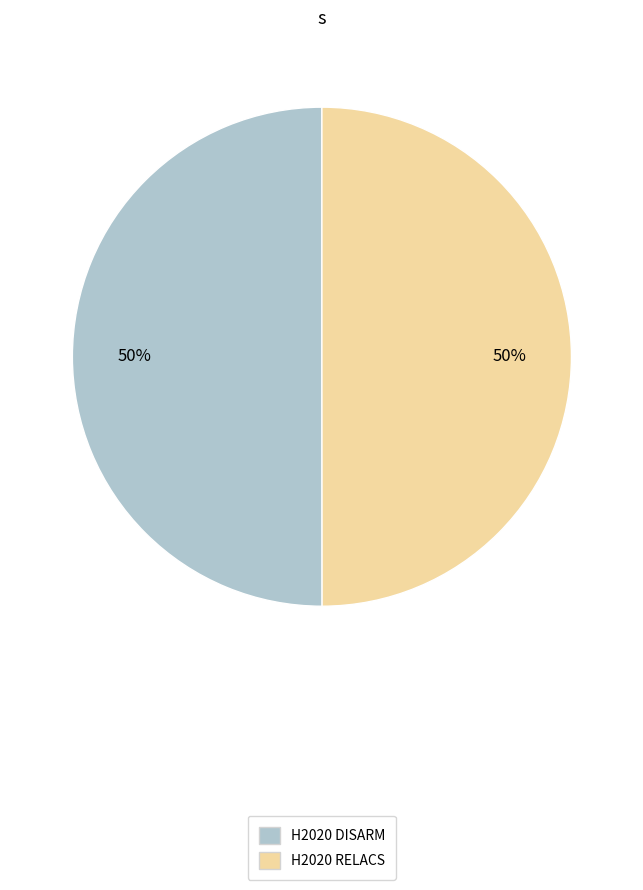

What percentage is the H2020 DISARM slice, to the nearest percent?

50%